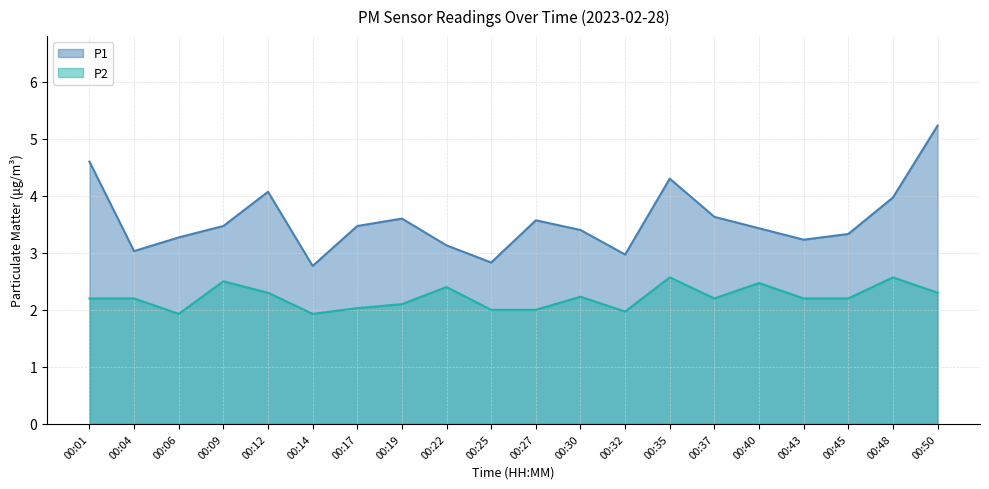

What is the value of the P2 point at the 19th from the left?

2.6